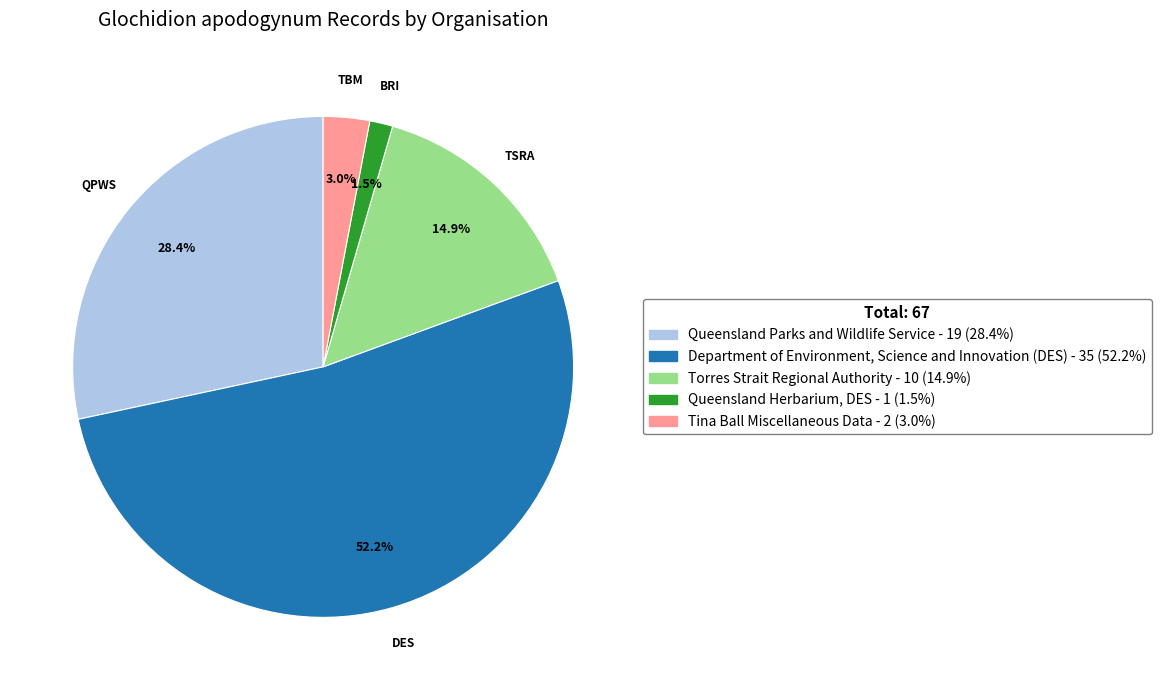

Which has a higher value, Queensland Parks and Wildlife Service or Queensland Herbarium, DES?

Queensland Parks and Wildlife Service